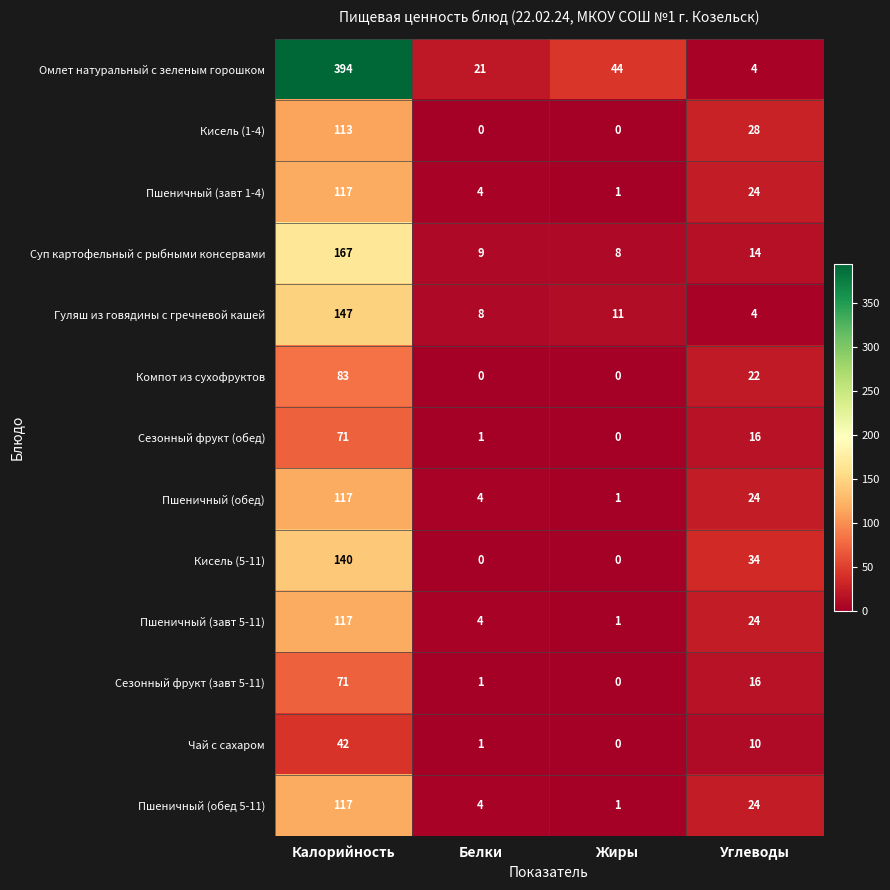

Which series has the largest total across all categories?

Омлет натуральный с зеленым горошком